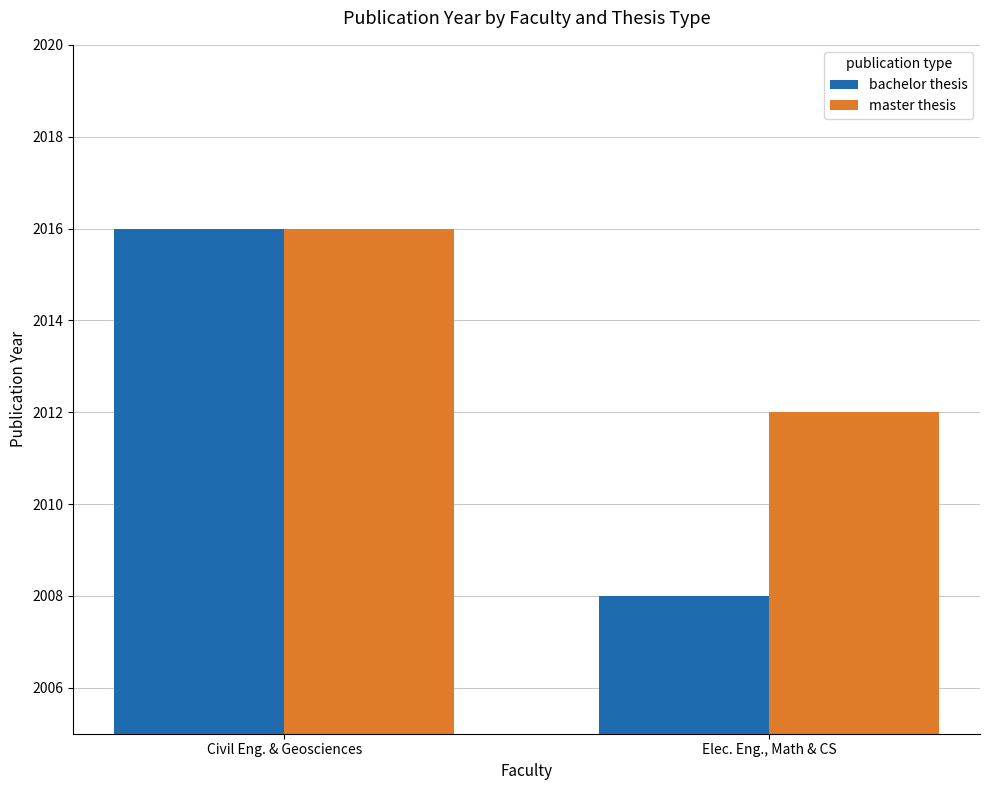

What is the total value across all series at Civil Eng. & Geosciences?

4032